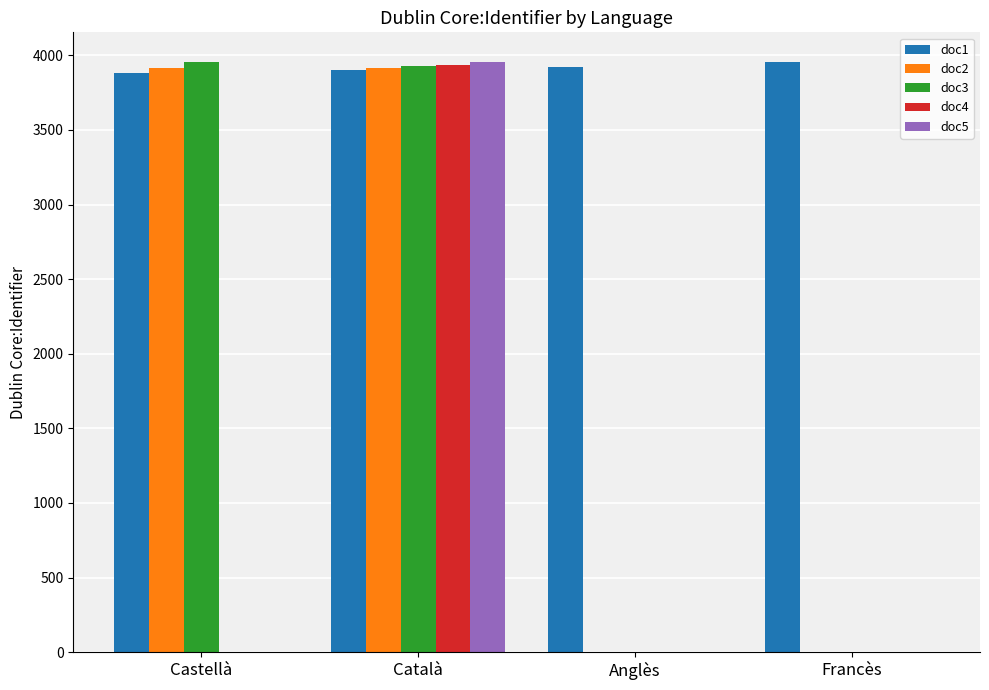

Are the bars horizontal?

No